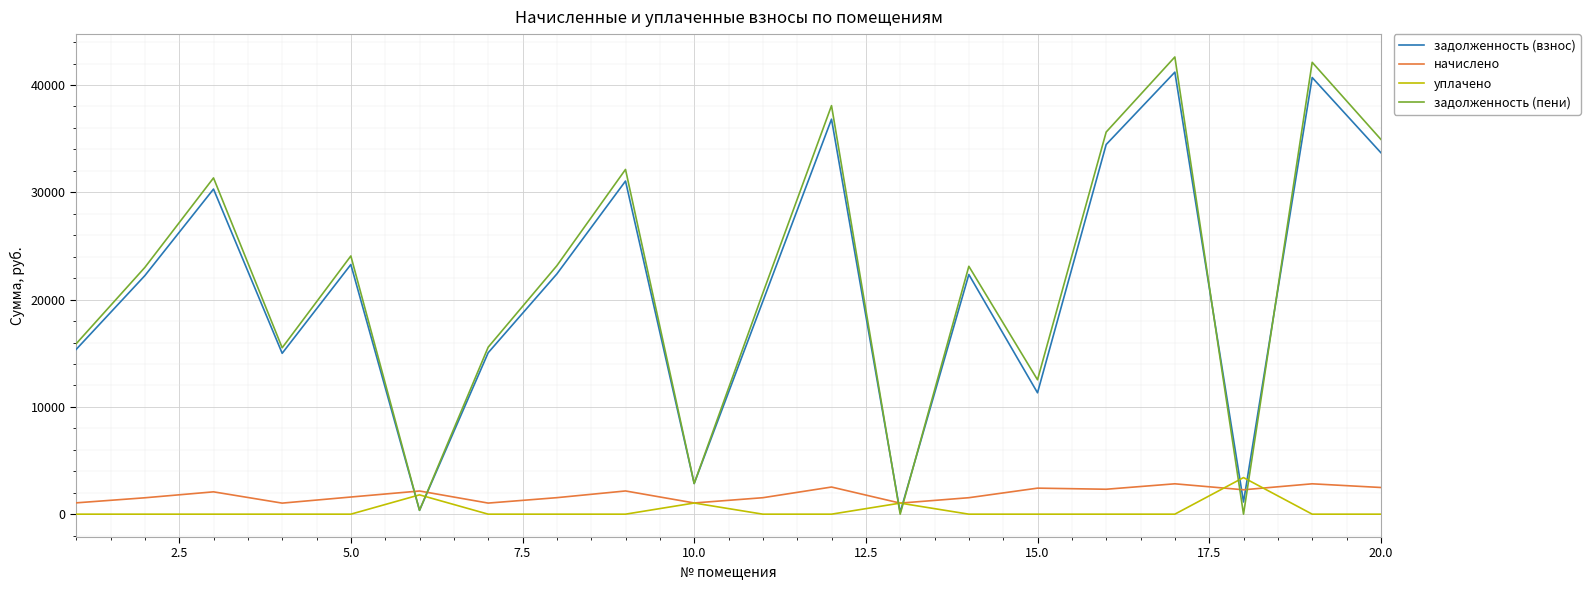

Which series ends up on top after the final intersection of задолженность (пени) and задолженность (взнос)?

задолженность (пени)